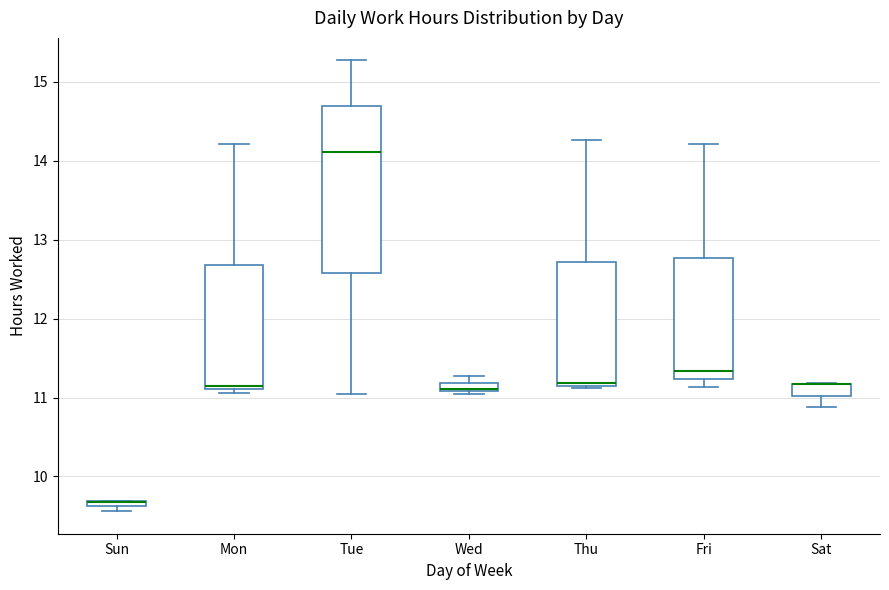

Comparing the boxes themselves (not the whiskers), which one is the tallest?

Tue